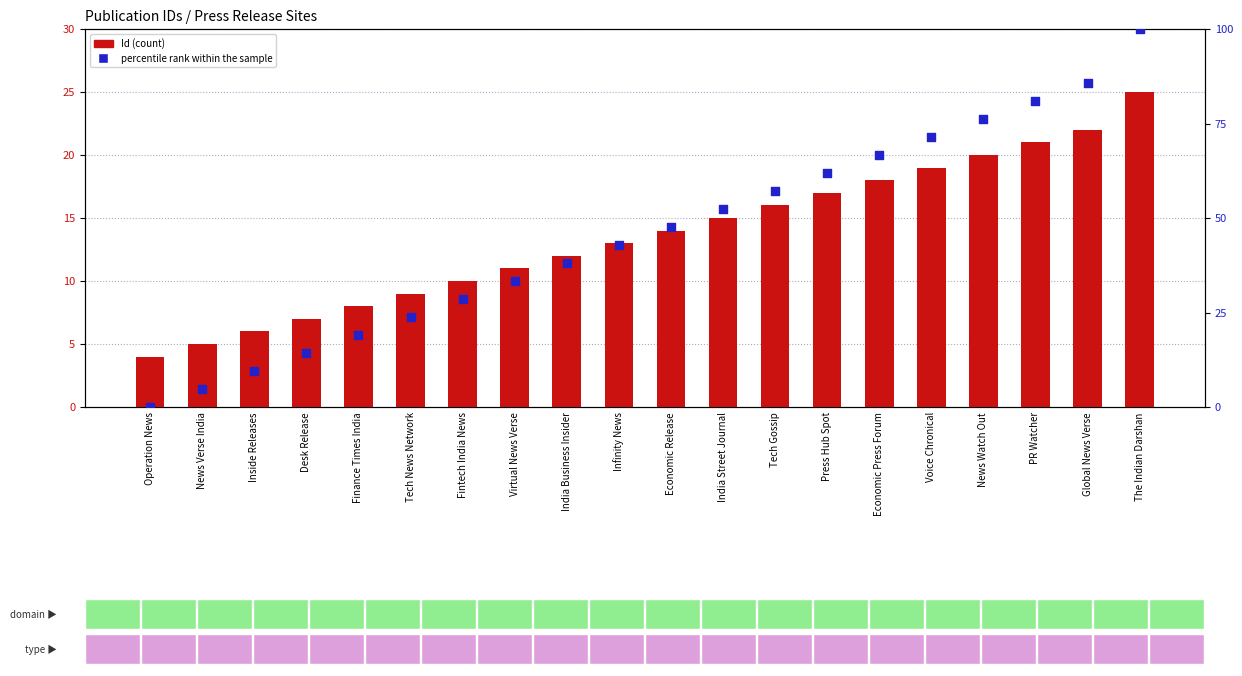

Which series has the largest total across all categories?

percentile rank within the sample